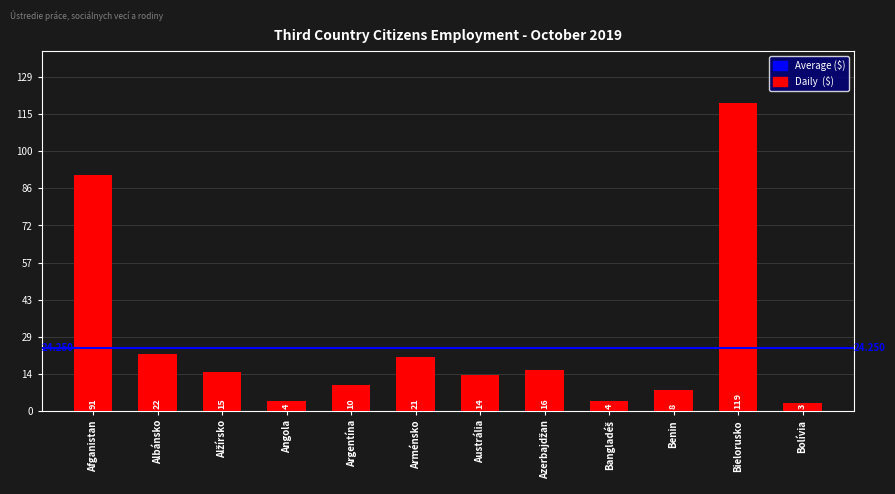

Which category has the lowest value across all series?

Bolívia